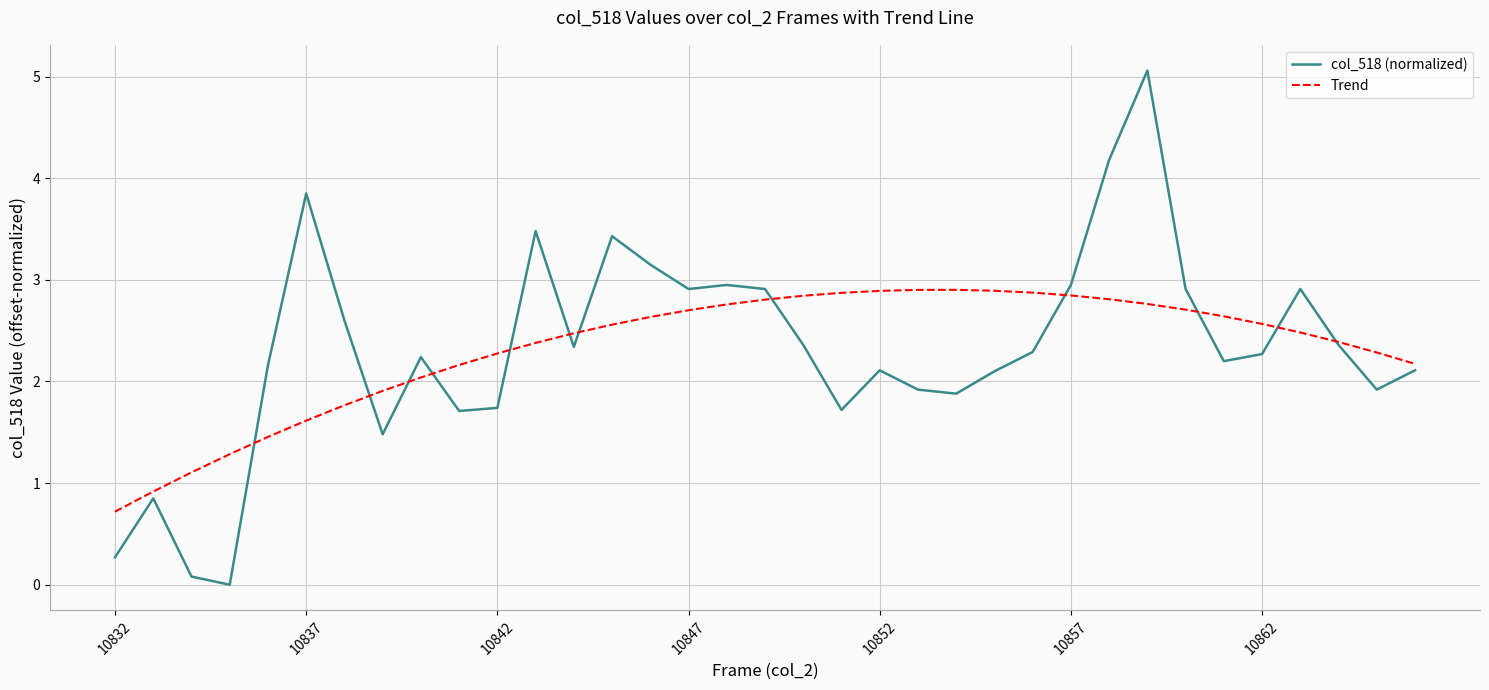

Which series has the largest range (max minus min)?

col_518 (normalized)